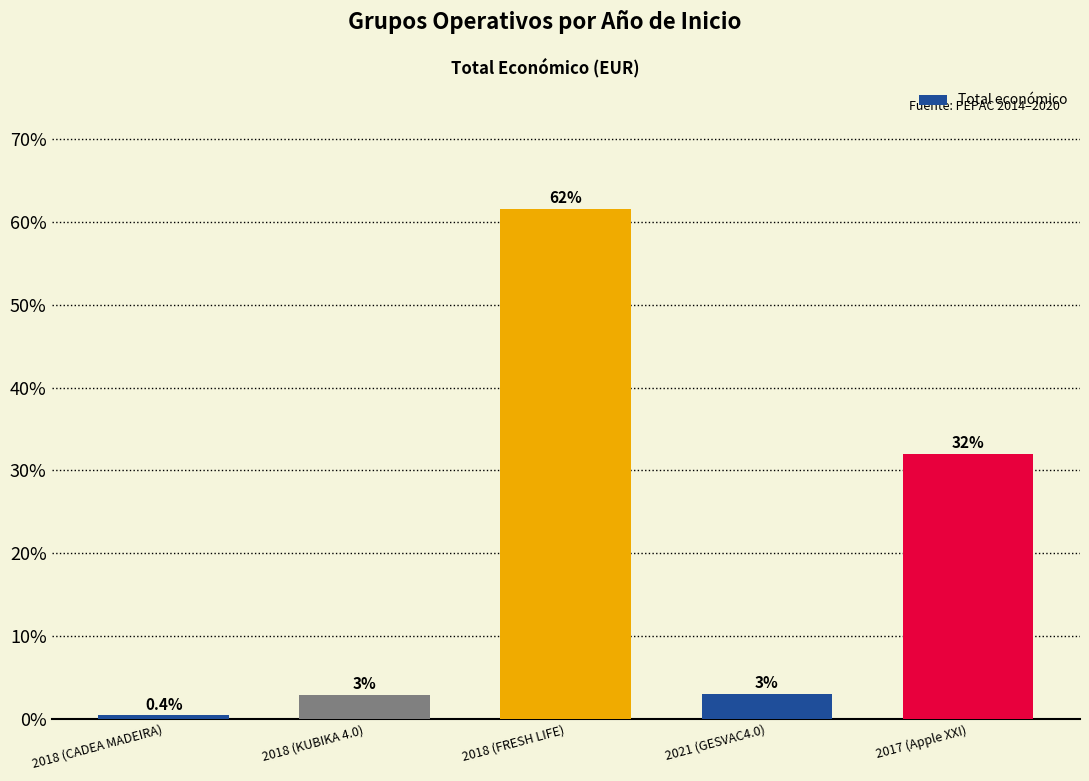

What is the ratio of the value at 2018 (KUBIKA 4.0) to the value at 2021 (GESVAC4.0)?

1.0